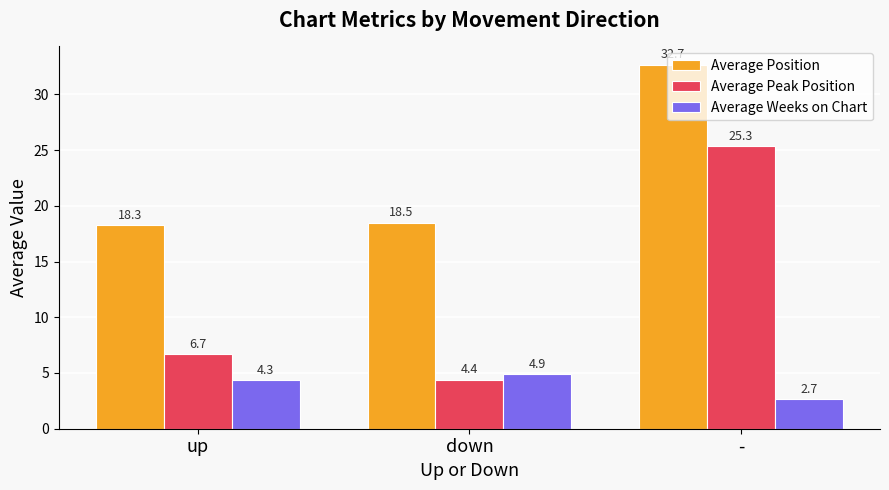

How many Average Weeks on Chart values are between 2 and 4?

1